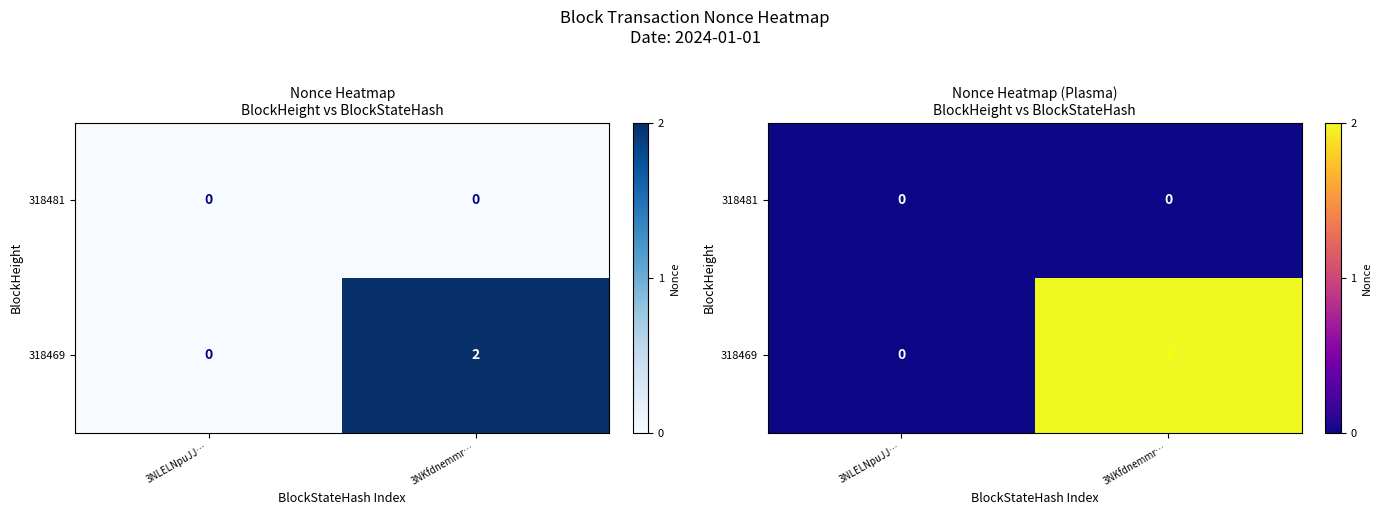

Count the 318469 values in the range 0 to 2.

2